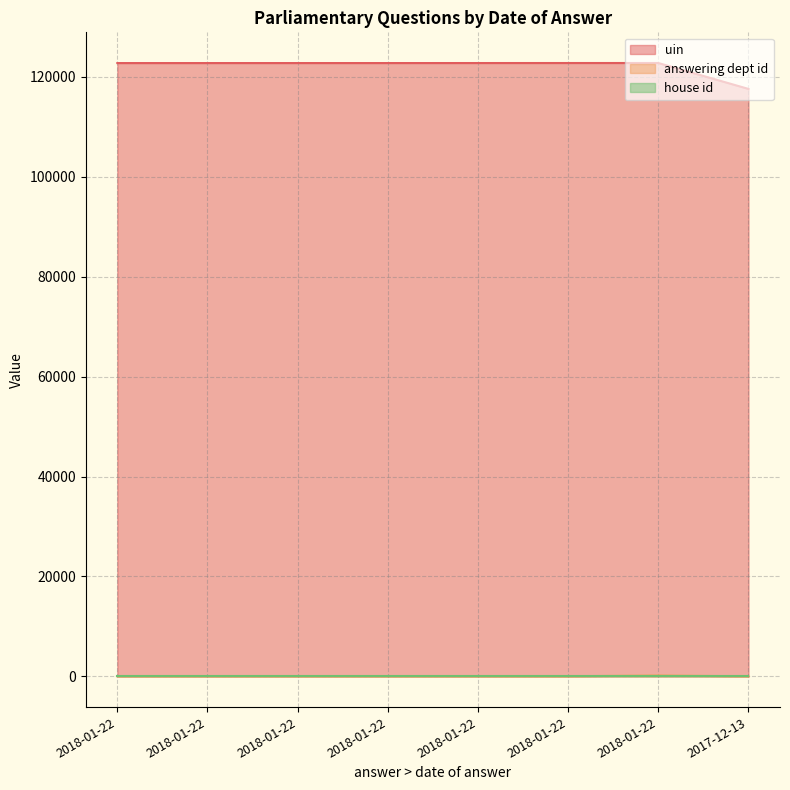

Read the uin value at 2018-01-22, to the nearest 10.

122730